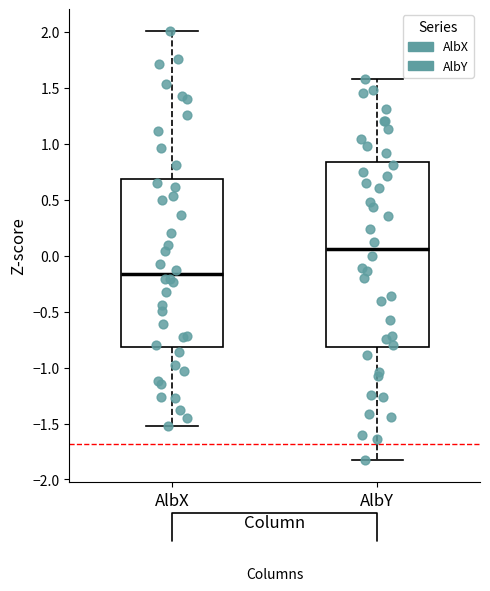

Where is the lower edge of the box for AlbY on the y-axis? The values are not printed on the chart, so give them approximately, as read against the axis.

-0.80